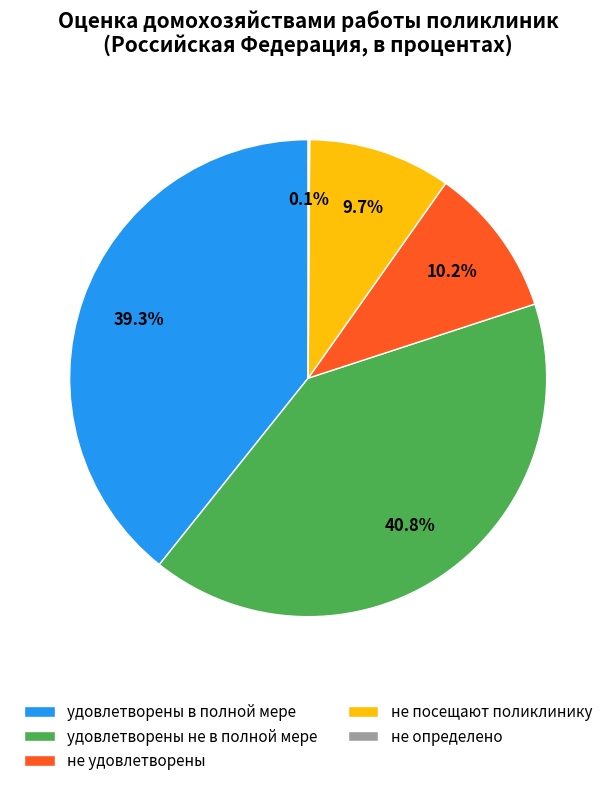

How much of the chart is everything except удовлетворены в полной мере?

60.7%